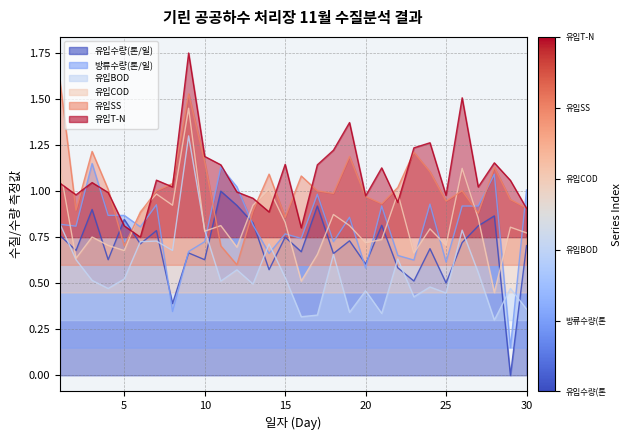

What is the value of the 유입SS point at the 25th from the left?

0.9